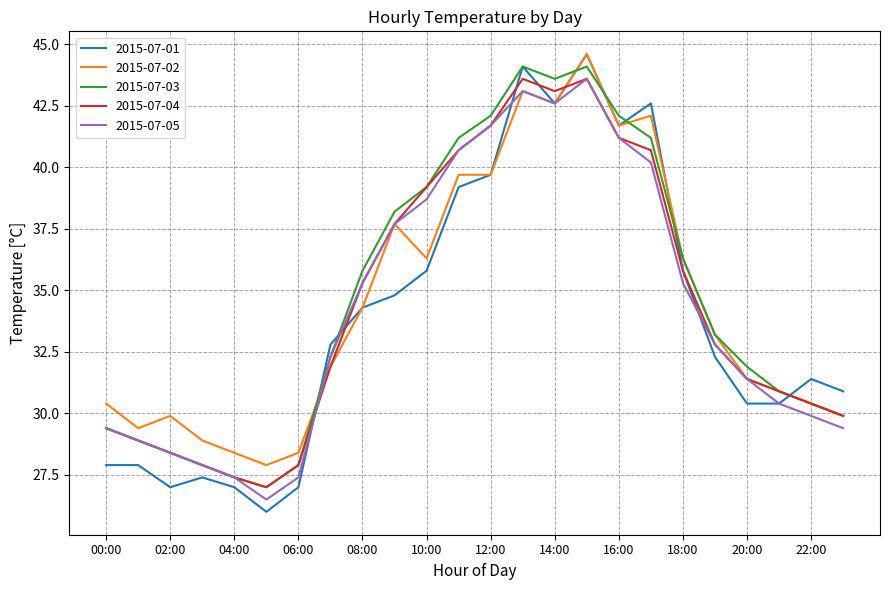

Reading left to right, list all the values displayed in this chart.

2015-07-01: 27.9	27.9	27.0	27.4	27.0	26.0	27.0	32.8	34.3	34.8	35.8	39.2	39.7	44.1	42.6	44.6	41.7	42.6	35.8	32.3	30.4	30.4	31.4	30.9
2015-07-02: 30.4	29.4	29.9	28.9	28.4	27.9	28.4	31.9	34.3	37.7	36.3	39.7	39.7	43.1	42.6	44.6	41.7	42.1	36.3	33.2	31.4	30.9	30.4	29.9
2015-07-03: 29.4	28.9	28.4	27.9	27.4	27.0	27.9	32.3	35.8	38.2	39.2	41.2	42.1	44.1	43.6	44.1	42.1	41.2	36.3	33.2	31.9	30.9	30.4	29.9
2015-07-04: 29.4	28.9	28.4	27.9	27.4	27.0	27.9	31.9	35.3	37.7	39.2	40.7	41.7	43.6	43.1	43.6	41.2	40.7	35.8	32.8	31.4	30.9	30.4	29.9
2015-07-05: 29.4	28.9	28.4	27.9	27.4	26.5	27.4	32.3	35.3	37.7	38.7	40.7	41.7	43.1	42.6	43.6	41.2	40.2	35.3	32.8	31.4	30.4	29.9	29.4